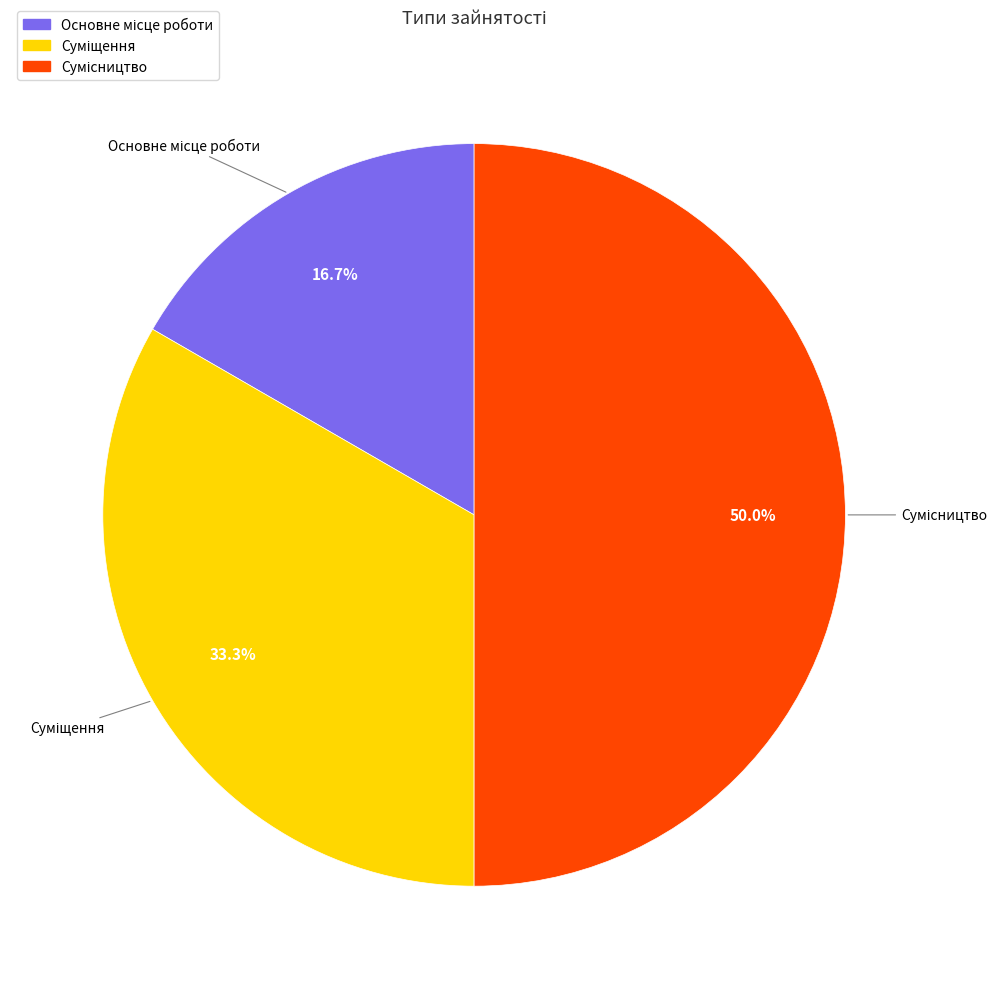

Which slice is the largest?

Сумісництво